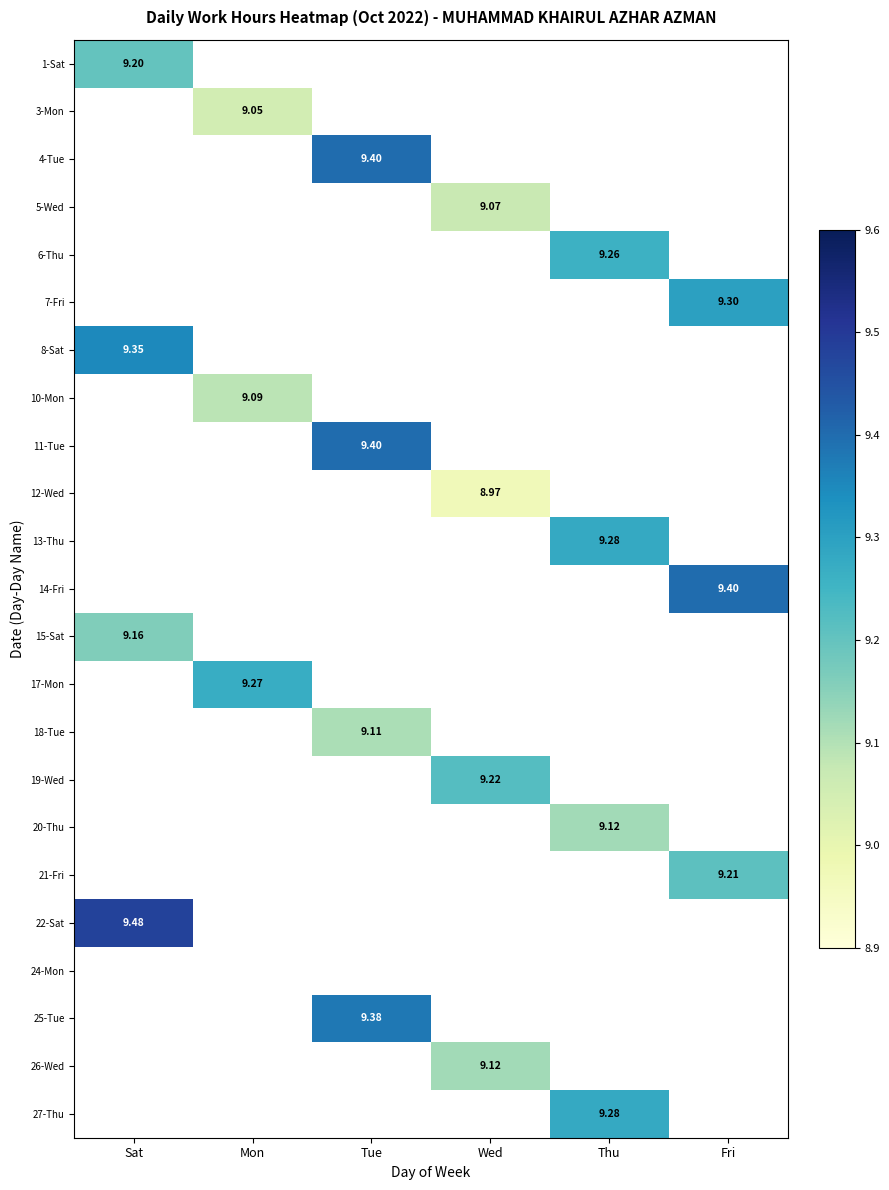

Which has a higher value, Sat or Fri?

Fri